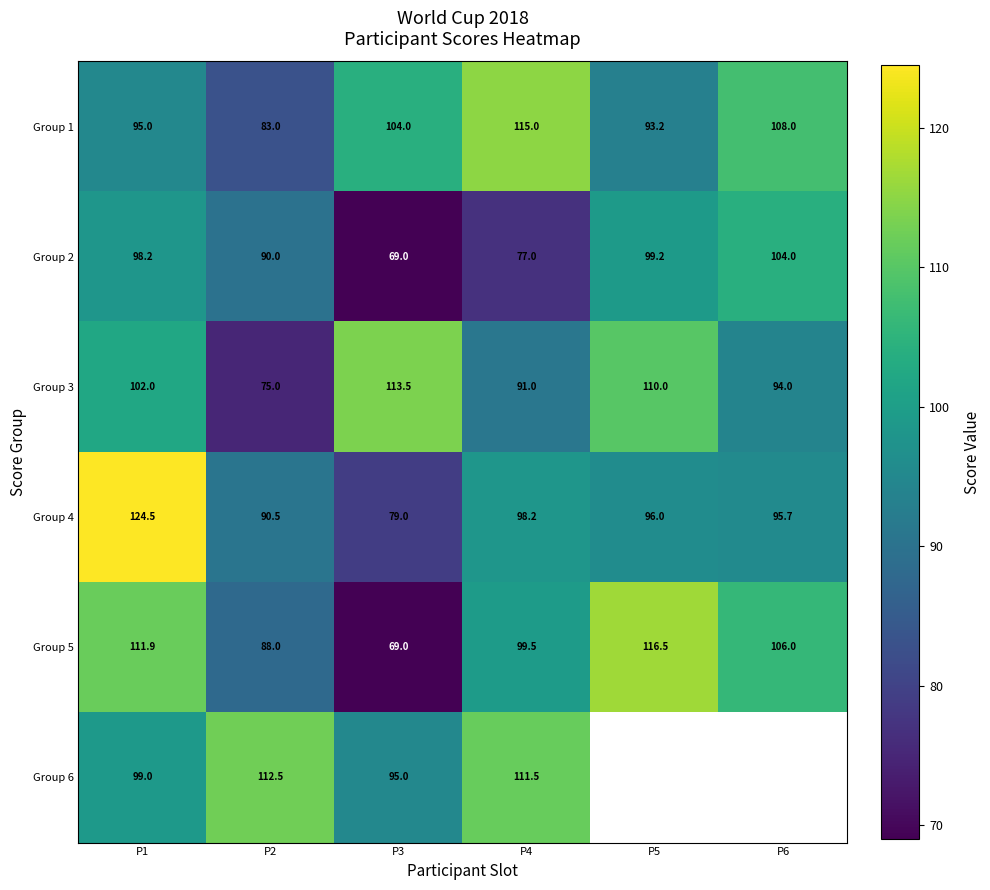

Count the number of data series in this chart.

6